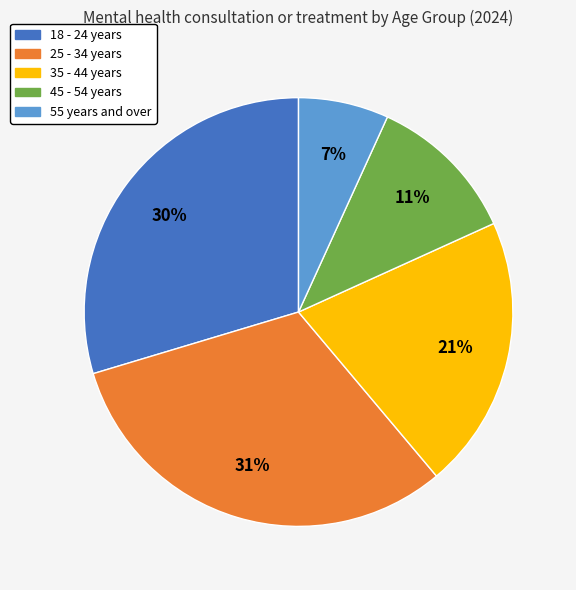

Is the sum of 25 - 34 years and 18 - 24 years greater than half?

Yes